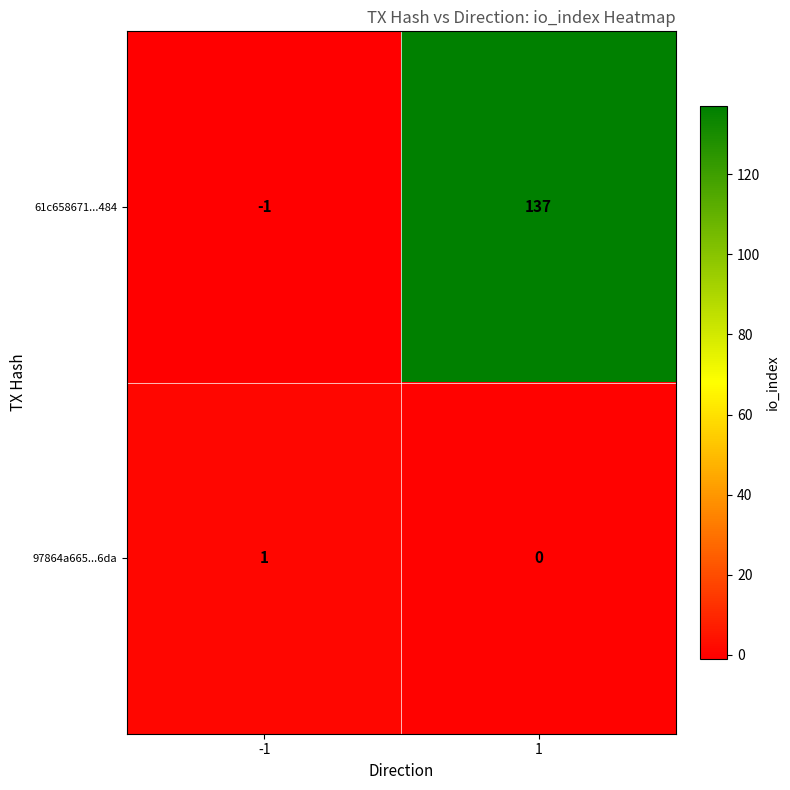

The value of 97864a665...6da at 1 is 1. True or false?

False